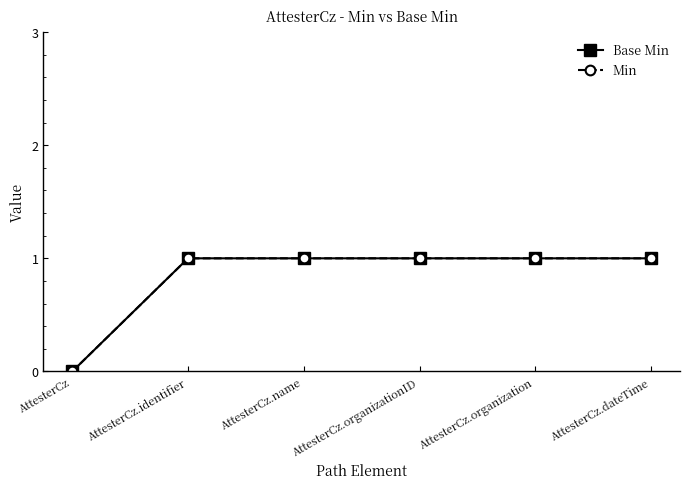

Between AttesterCz.dateTime and AttesterCz, which is larger?

AttesterCz.dateTime